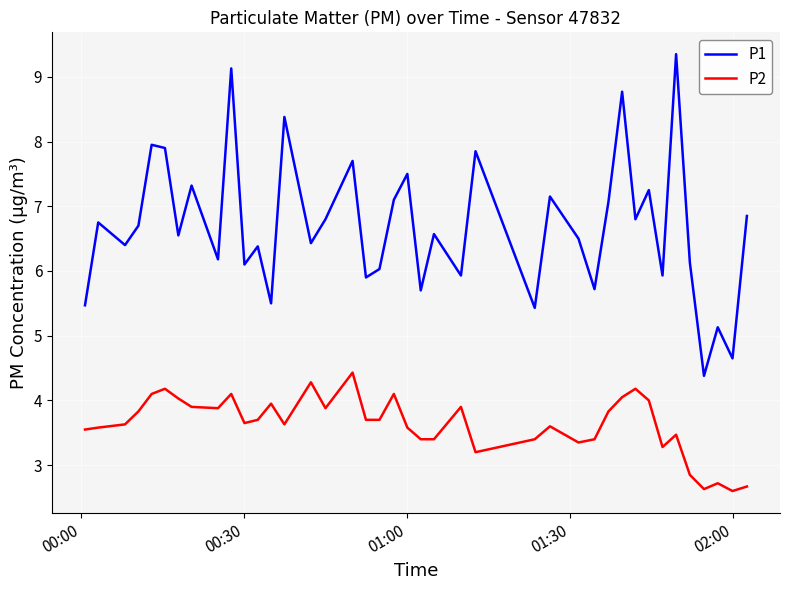

How many values in the P1 series are below 6?

11